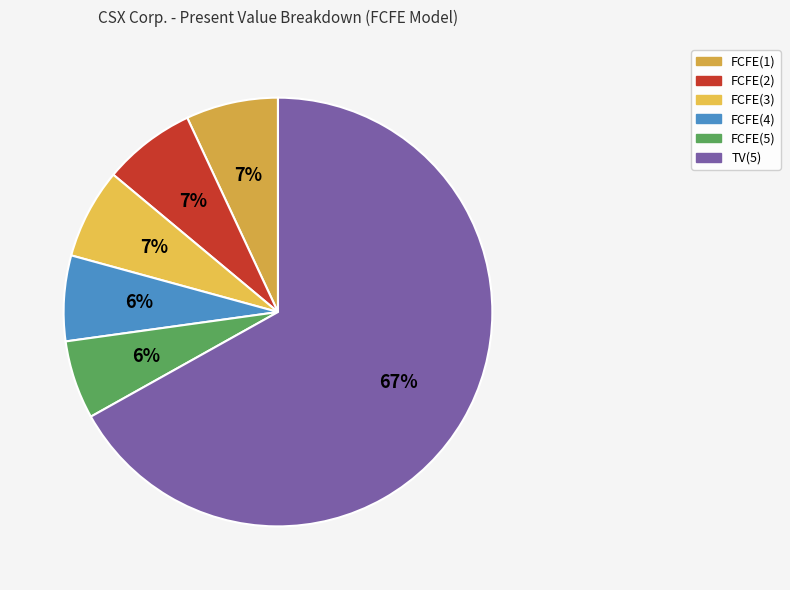

Does TV(5) account for over 50% of the chart?

Yes